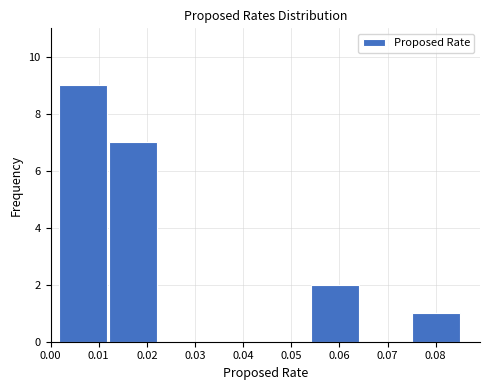

Reading left to right, list every bar in this chart as the range it spans on the x-axis followed by its height. Neither the bar edges nor the heights are printed on the chart, so give them approximately, as read against the axes.

0.001 to 0.012: 9
0.012 to 0.022: 7
0.022 to 0.033: 0
0.033 to 0.043: 0
0.043 to 0.054: 0
0.054 to 0.064: 2
0.064 to 0.075: 0
0.075 to 0.085: 1